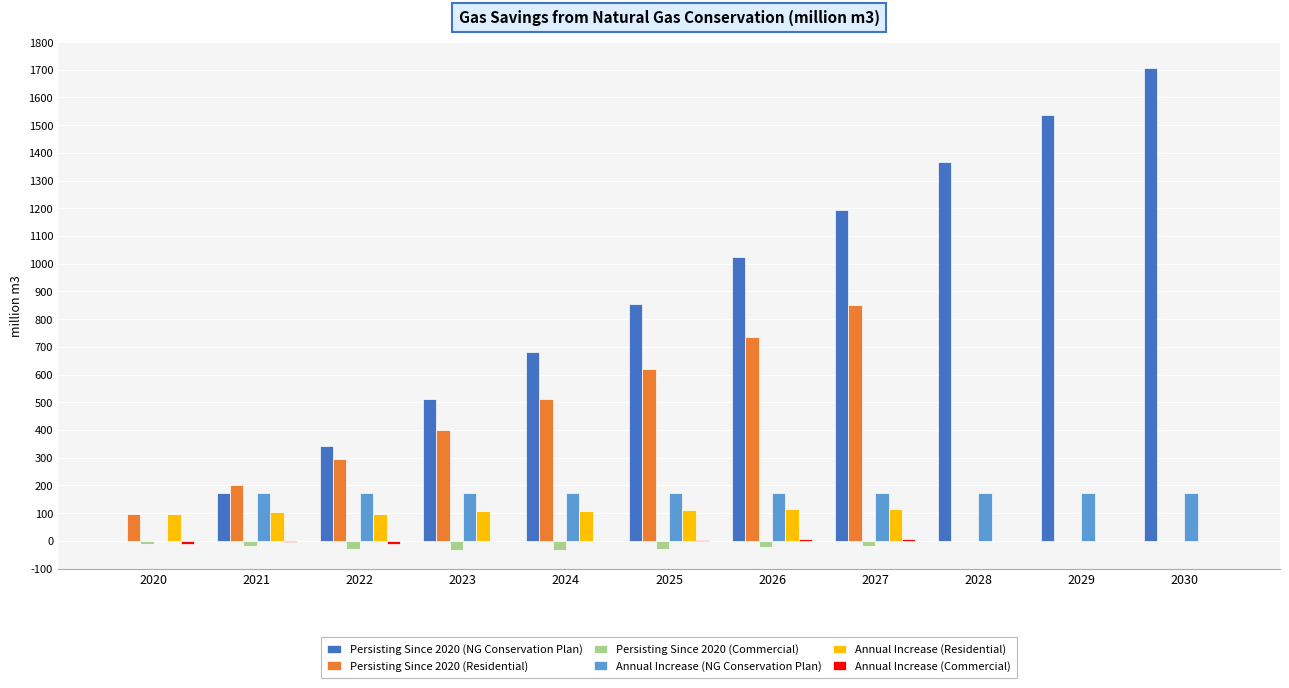

Between 2025 and 2028, which series saw the biggest shift?

Persisting Since 2020 (Residential)